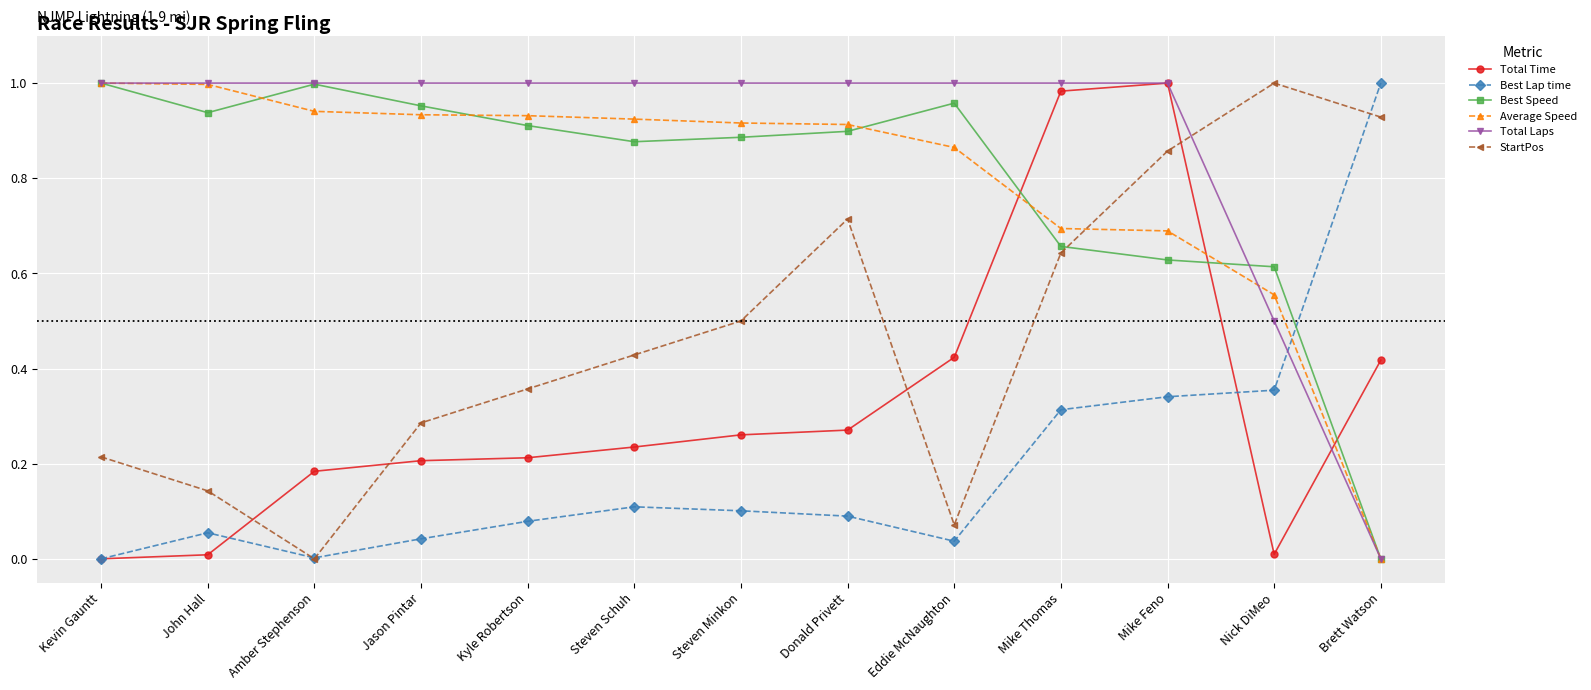

Does the chart have visible grid lines?

Yes